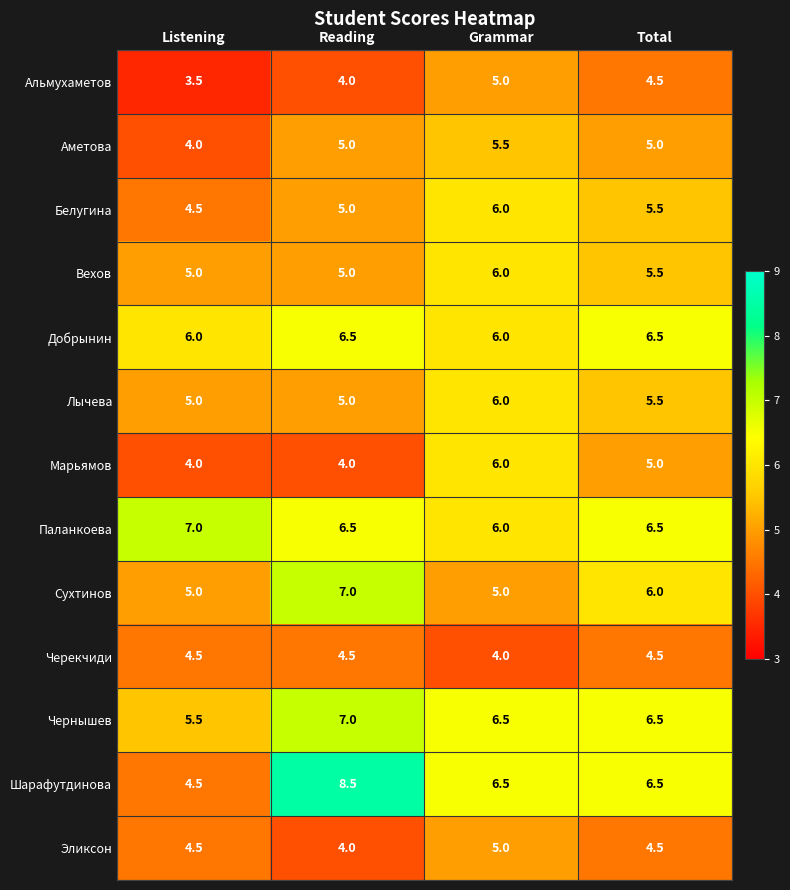

At how many categories does at least one series exceed 4?

4